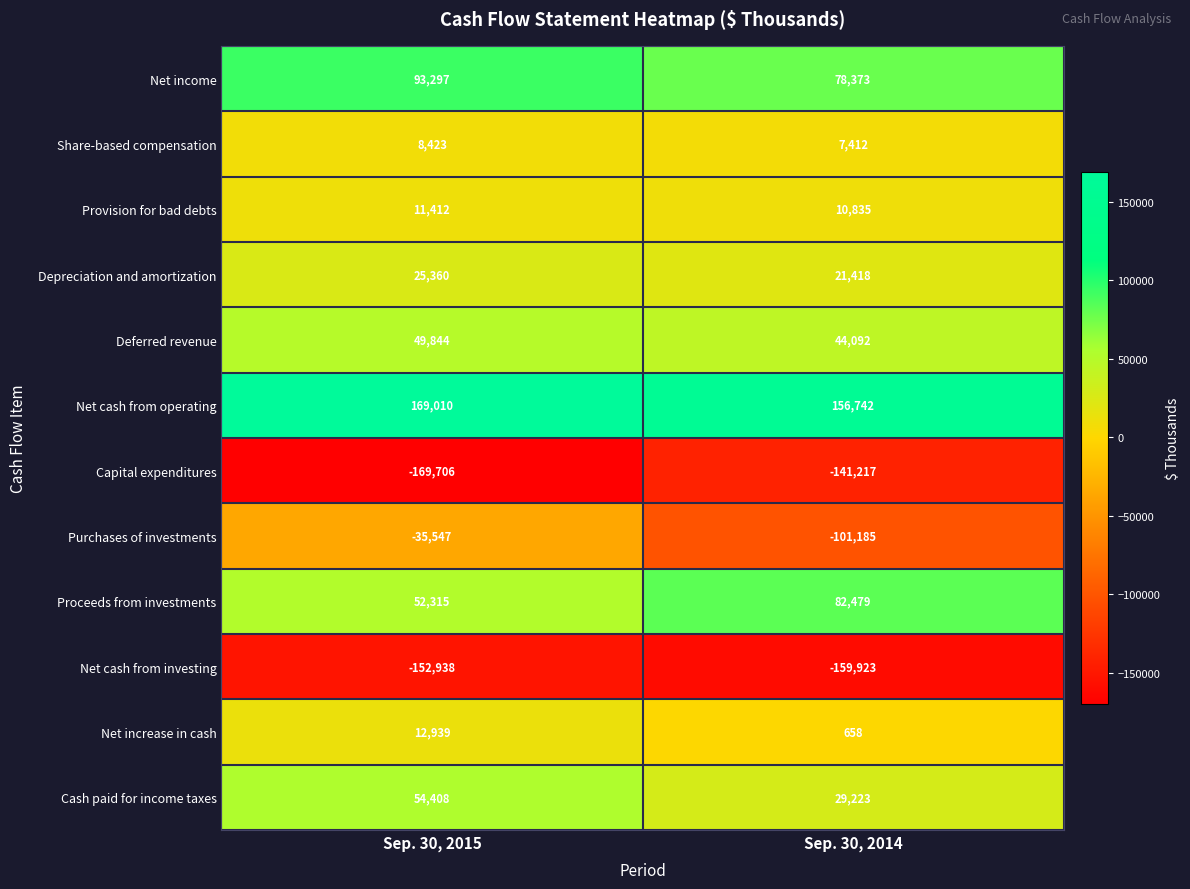

What is the difference between the Net income values at Sep. 30, 2015 and Sep. 30, 2014?

14924